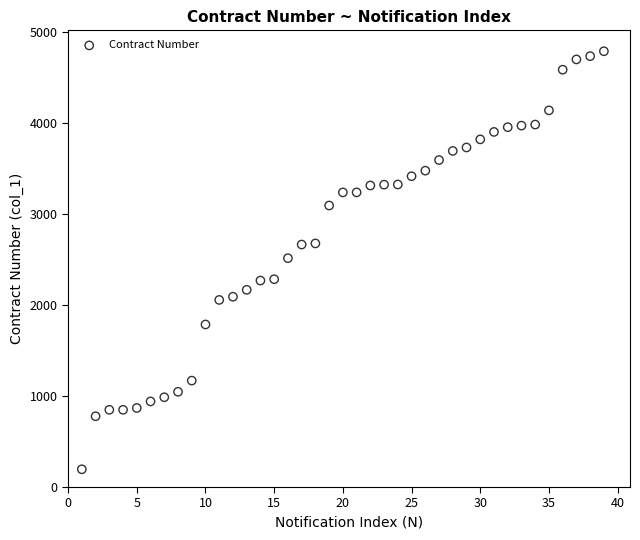

What is the range of Y values (max minus min)?

4596